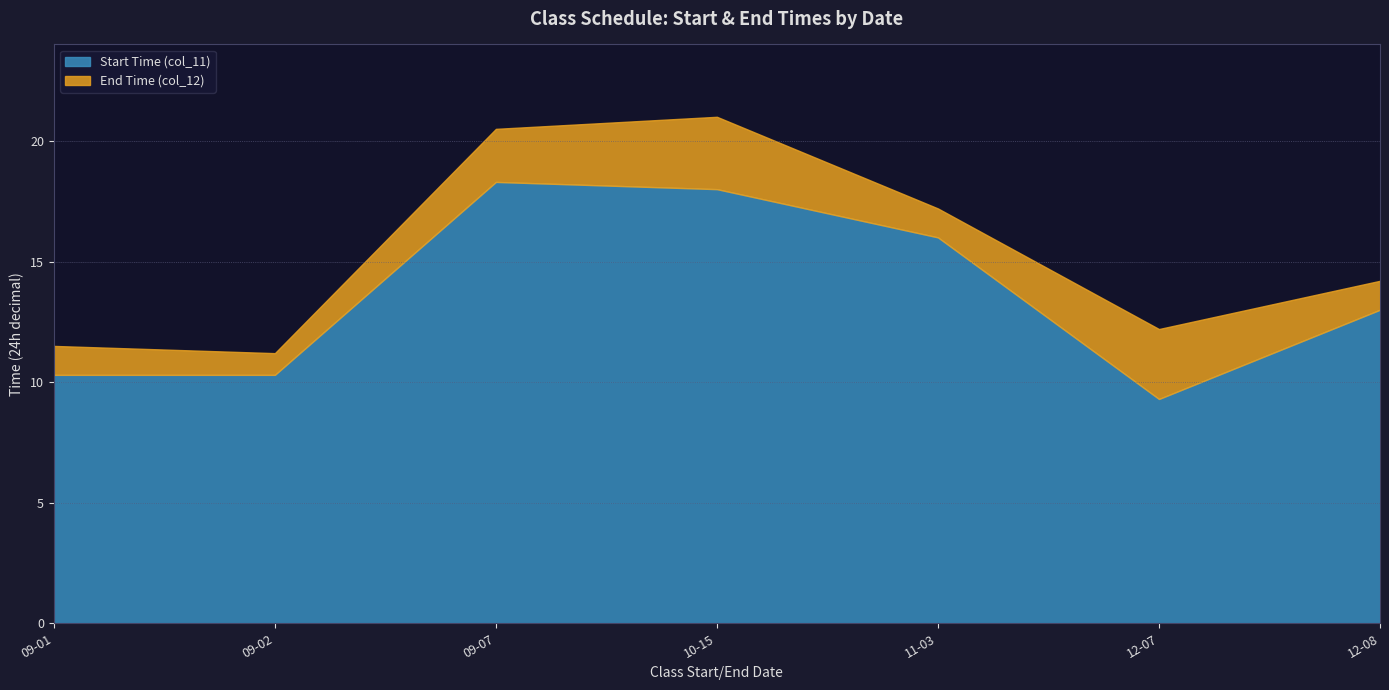

What is the difference between the maximum and minimum values in the Start Time (col_11) series?

9.0